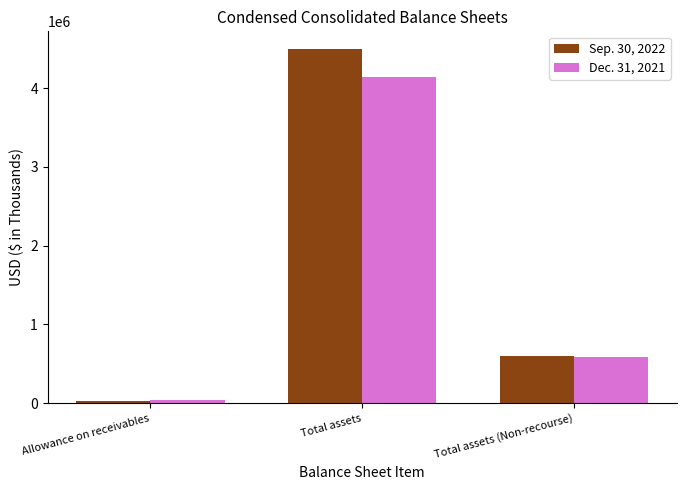

Reading left to right, list all the values displayed in this chart.

Sep. 30, 2022: 34000	4497892	606000
Dec. 31, 2021: 36000	4148311	592000